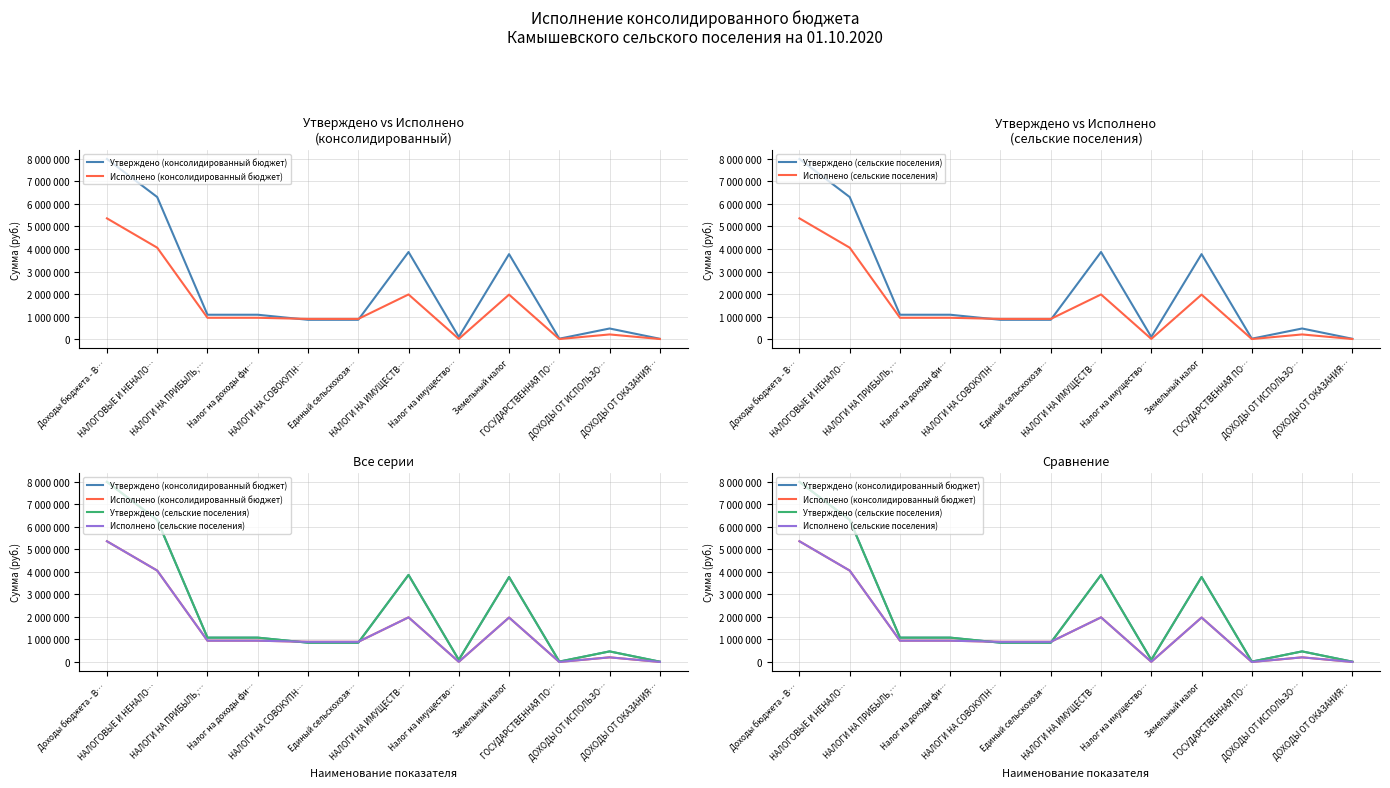

How many series are shown in this chart?

4